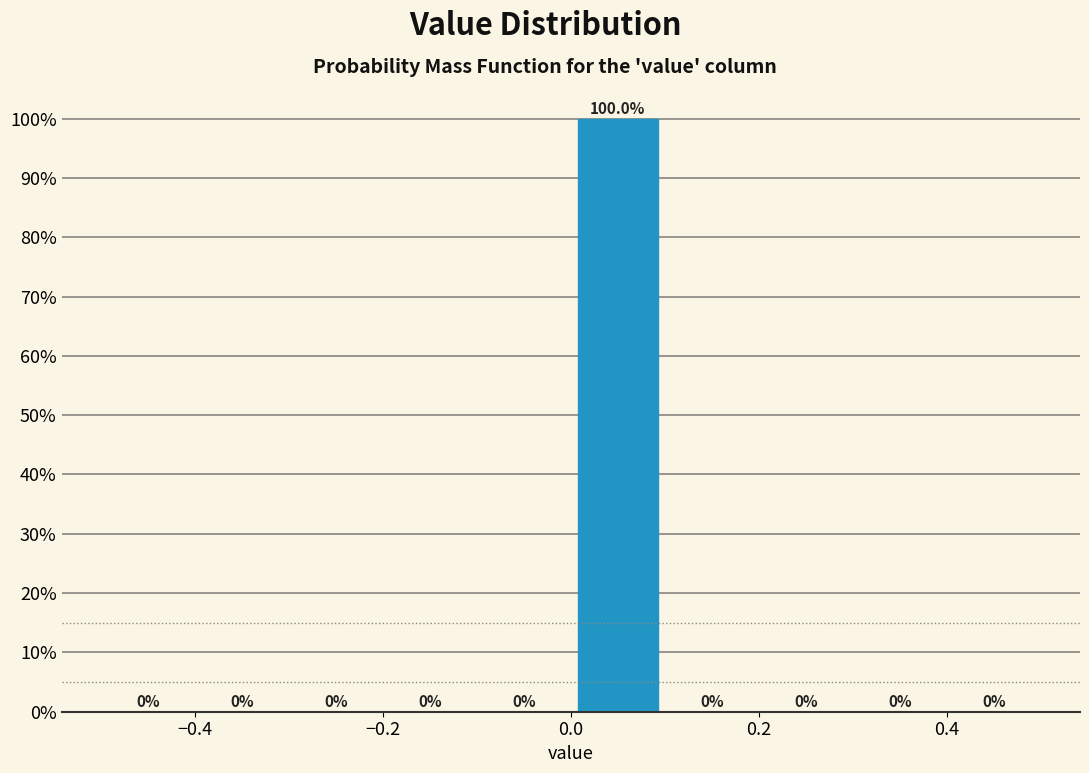

Reading left to right, list every bar in this chart as the range it spans on the x-axis followed by its height.

-0.5 to -0.4: 0.0
-0.4 to -0.3: 0.0
-0.3 to -0.2: 0.0
-0.2 to -0.1: 0.0
-0.1 to 0.0: 0.0
0.0 to 0.1: 100.0
0.1 to 0.2: 0.0
0.2 to 0.3: 0.0
0.3 to 0.4: 0.0
0.4 to 0.5: 0.0